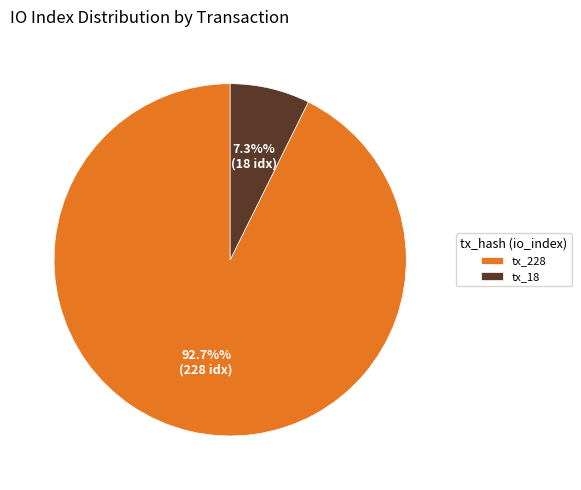

Which has a higher value, tx_18 or tx_228?

tx_228